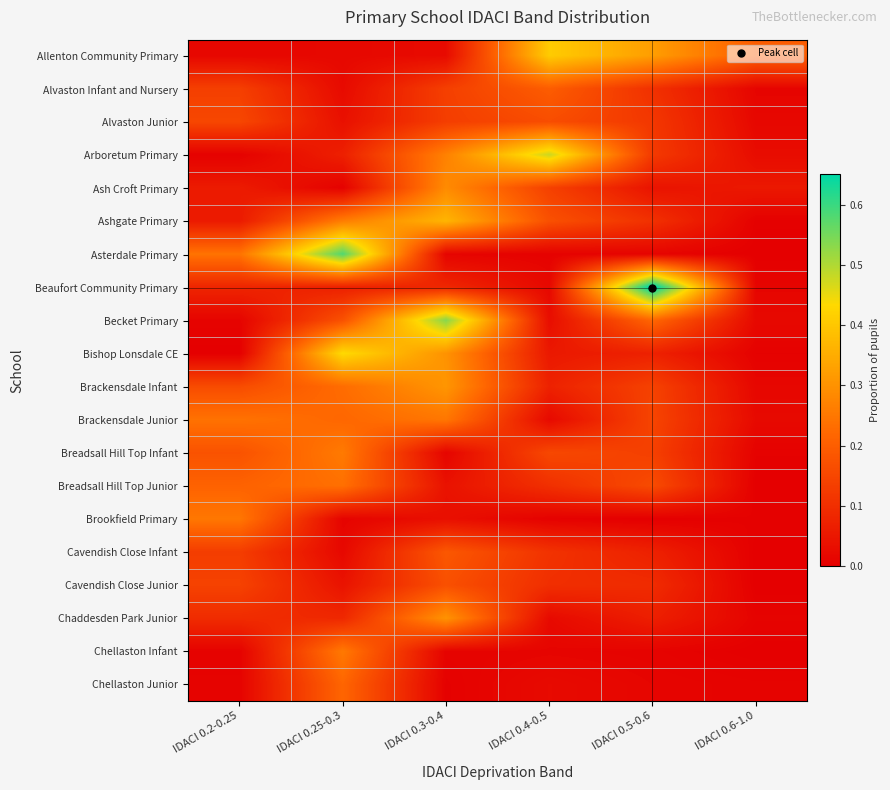

At IDACI 0.4-0.5, list the series in order from smallest to largest.

Brookfield Primary, Asterdale Primary, Chellaston Infant, Beaufort Community Primary, Brackensdale Junior, Chaddesden Park Junior, Chellaston Junior, Becket Primary, Bishop Lonsdale CE, Brackensdale Infant, Cavendish Close Junior, Breadsall Hill Top Junior, Cavendish Close Infant, Ash Croft Primary, Breadsall Hill Top Infant, Alvaston Junior, Ashgate Primary, Alvaston Infant and Nursery, Allenton Community Primary, Arboretum Primary